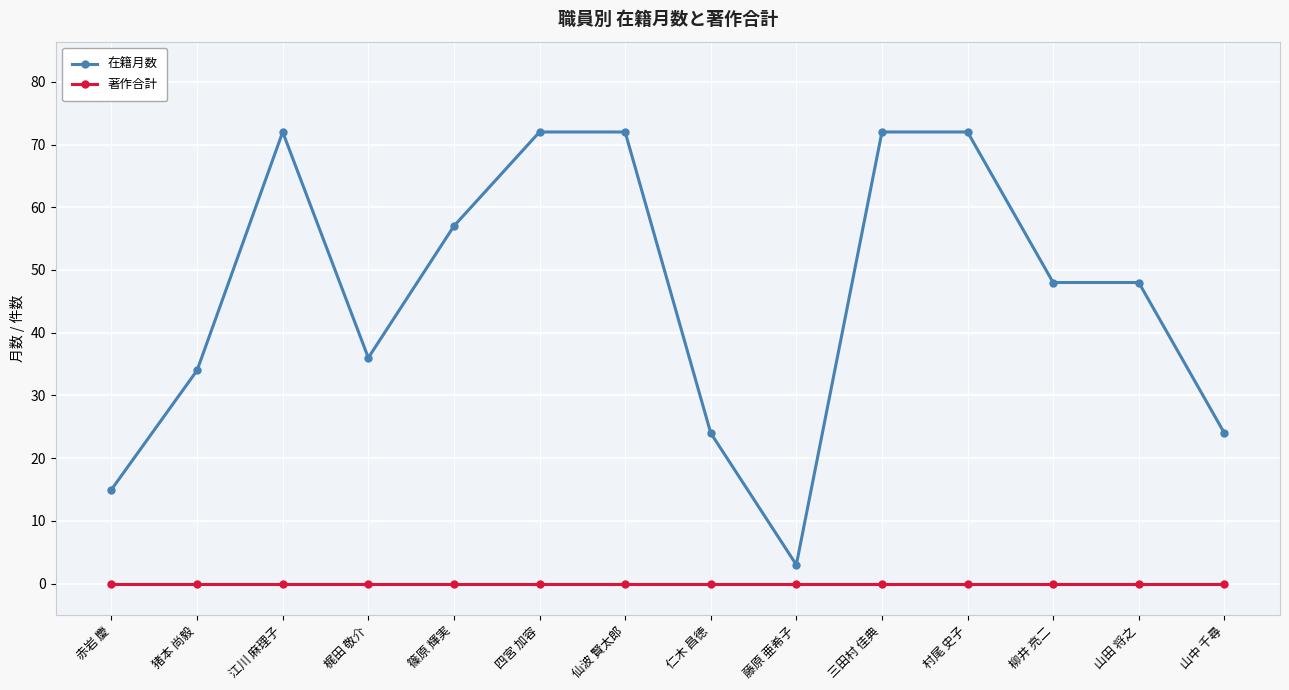

At 山中 千尋, list the series in order from smallest to largest.

著作合計, 在籍月数